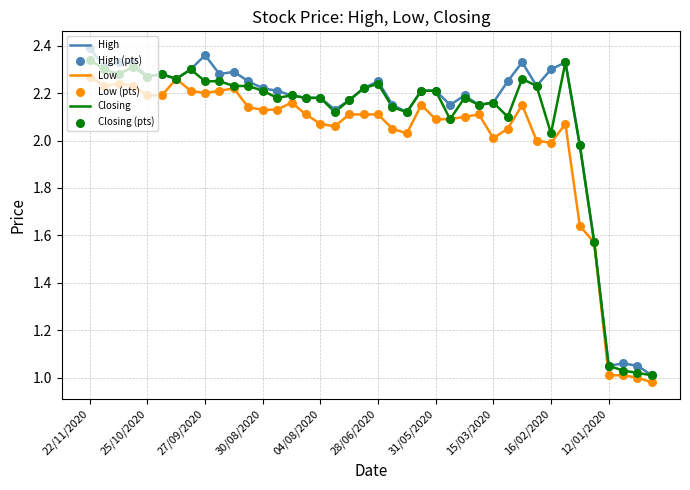

Which series has the largest total across all categories?

High